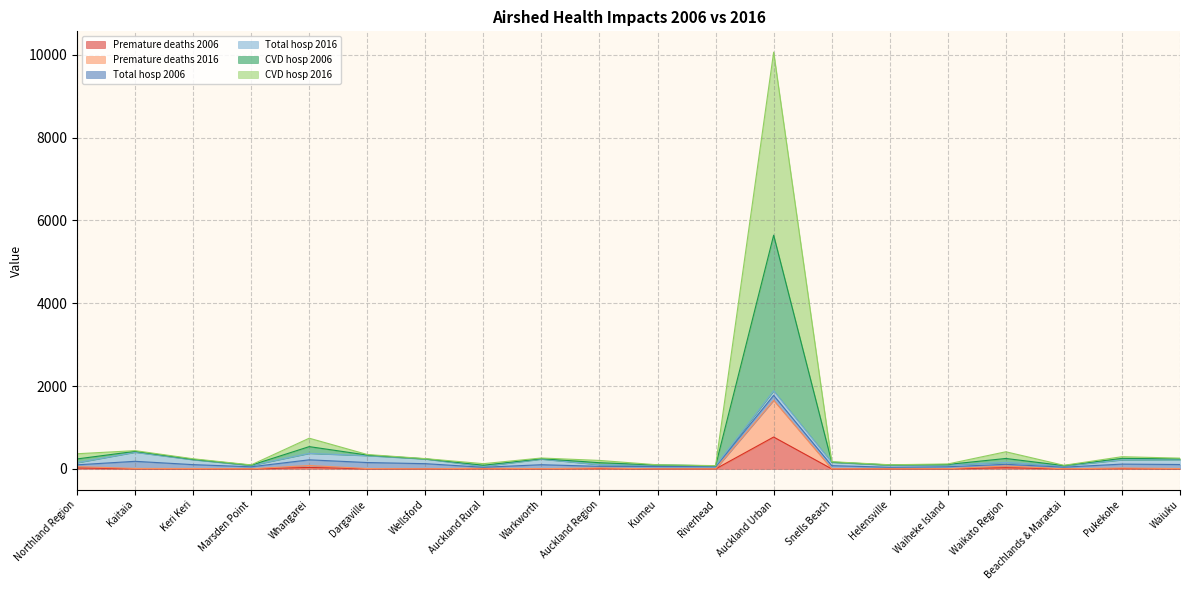

How many categories are shown in the chart?

20